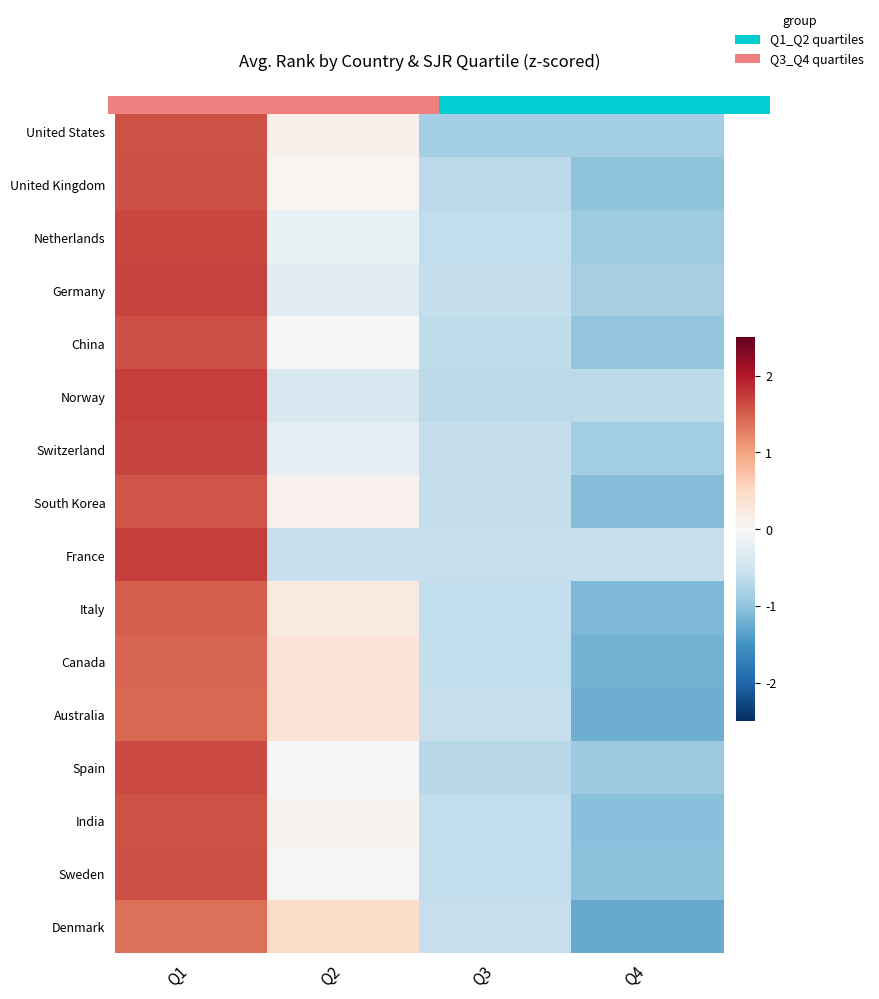

True or false: United Kingdom has a value of -1.0 at Q4.

True